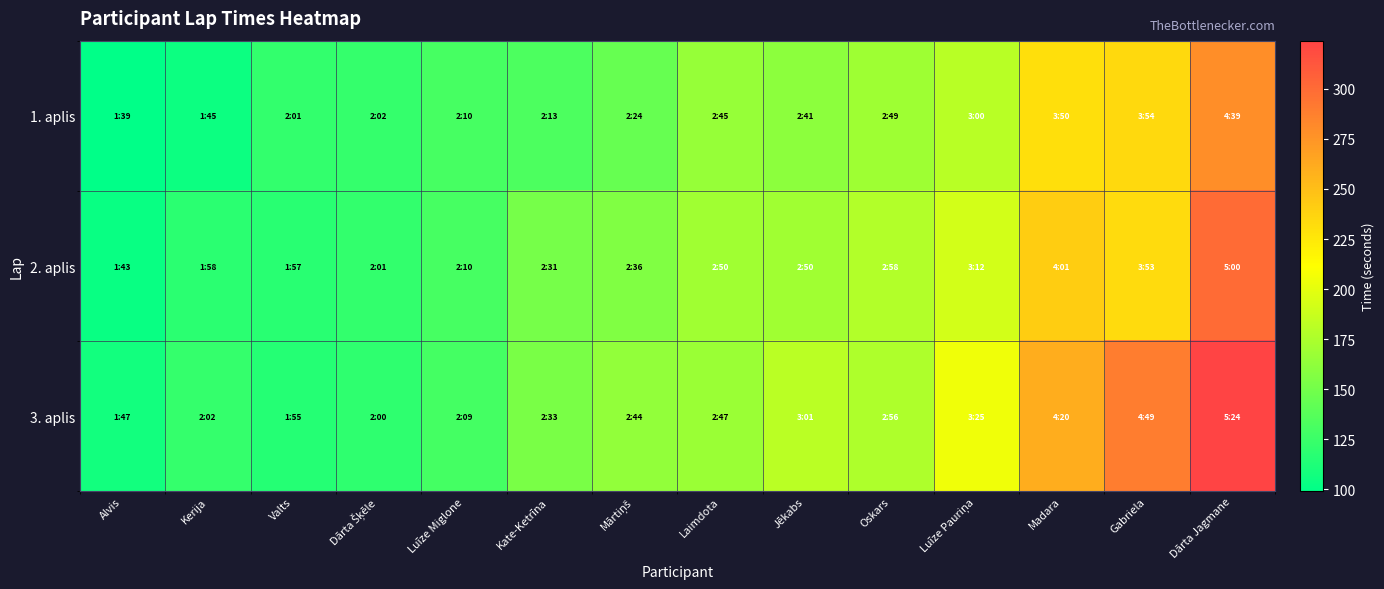

Which series has the largest range (max minus min)?

3. aplis